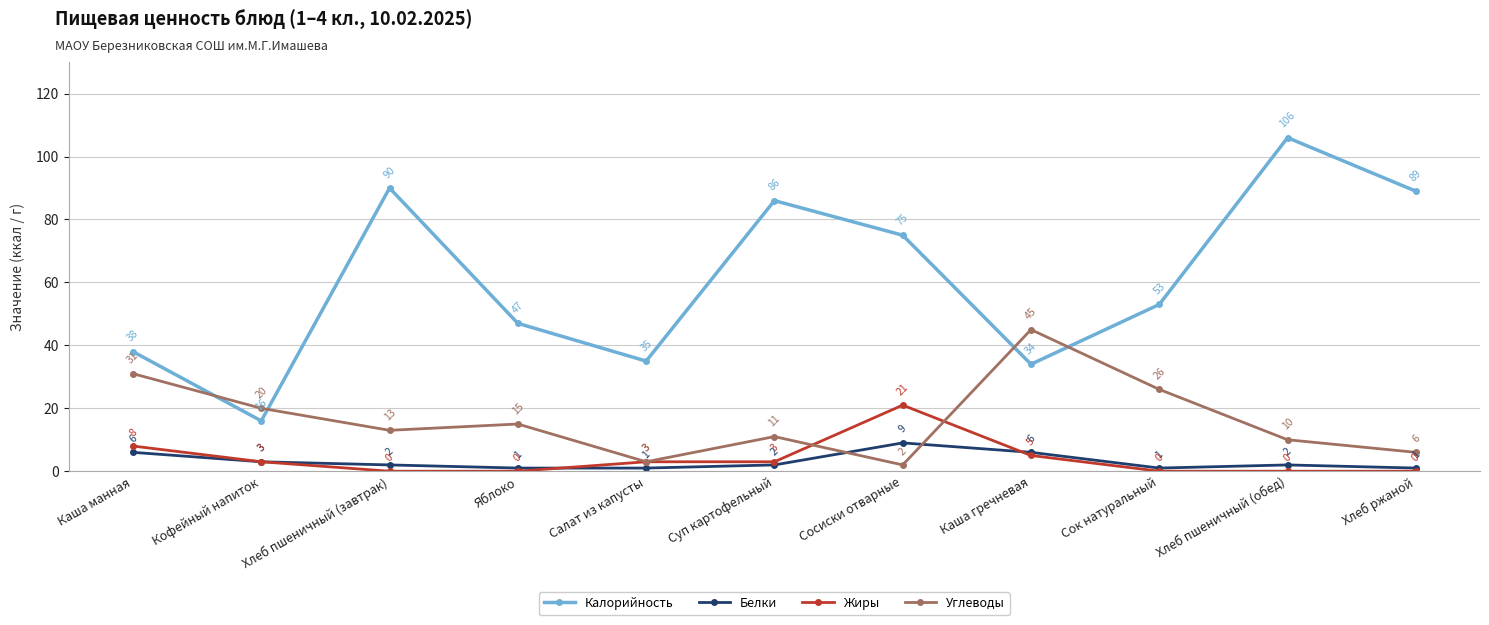

Which label corresponds to the largest value in the chart?

Хлеб пшеничный (обед)